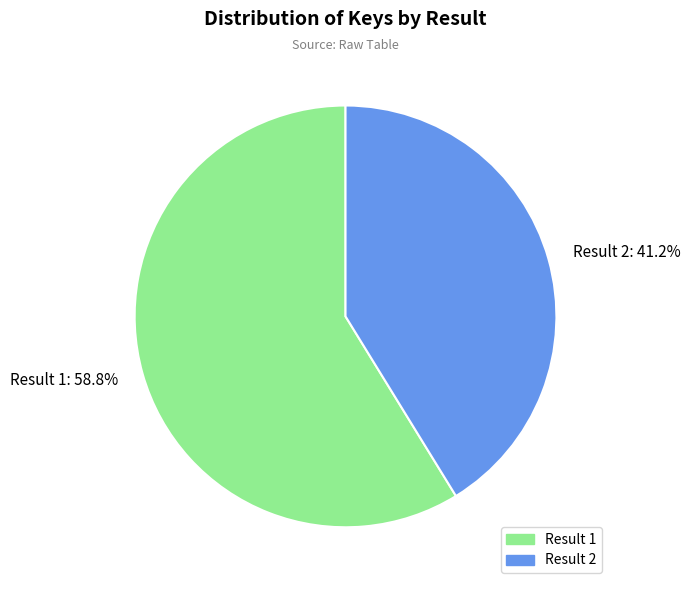

What portion of the pie excludes Result 2: 41.2%?

58.8%